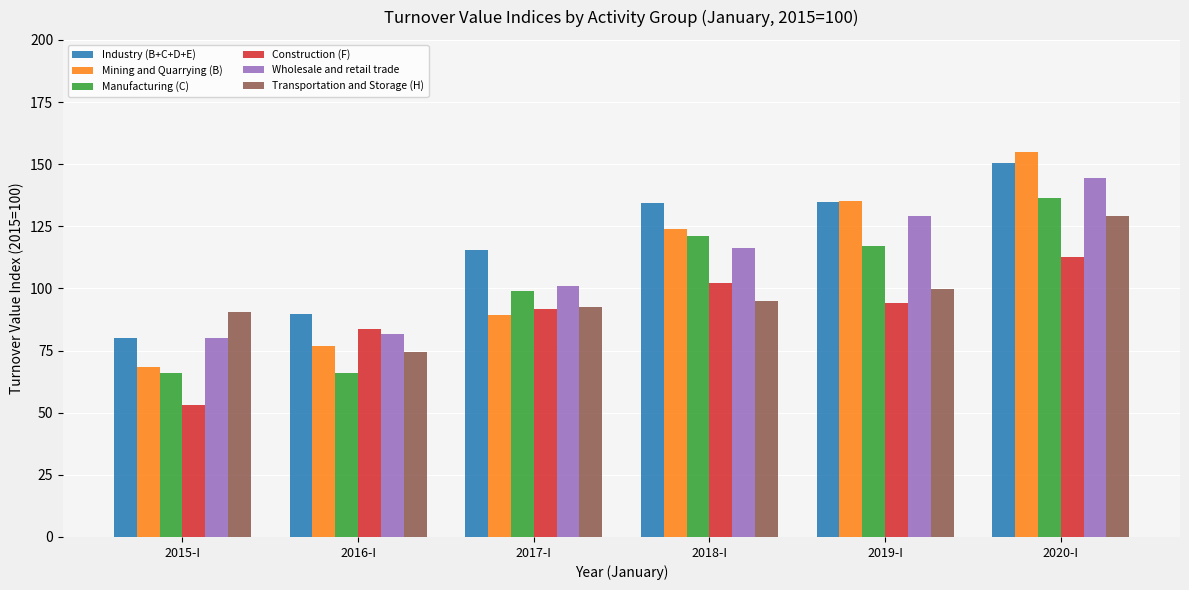

Is the value of Wholesale and retail trade at 2017-I greater than the value of Industry (B+C+D+E) at 2017-I?

No